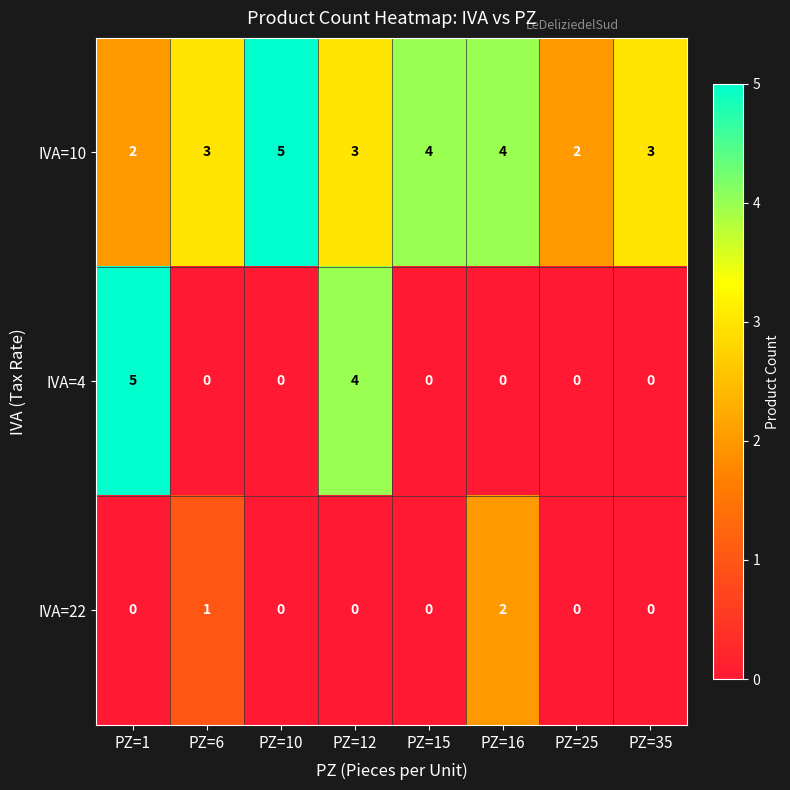

Which series has the largest total across all categories?

IVA=10